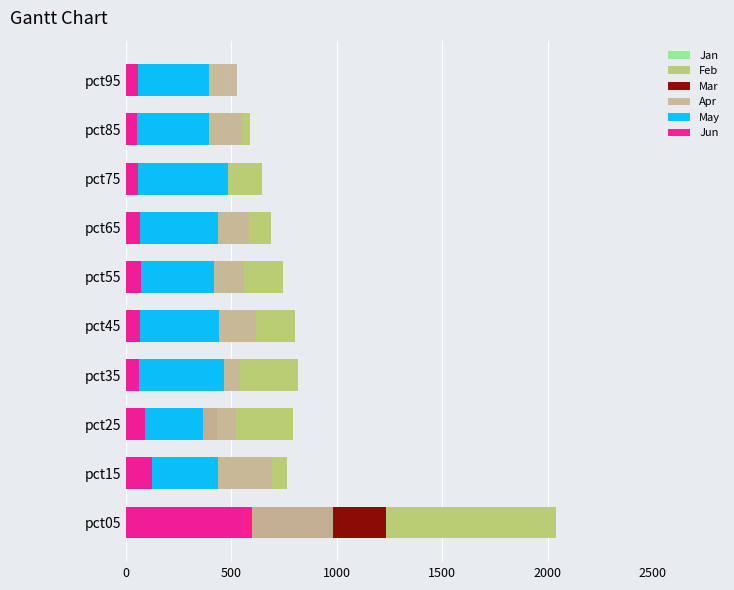

Reading left to right, transcribe all the data shown in this chart.

Jan: 1232.4	552.3	421.6	405.7	426.8	427.1	378.1	287.0	210.2	87.5
Feb: 2039.3	764.7	794.3	816.1	804.2	745.4	686.4	643.4	586.6	241.2
Mar: 1234.6	424.9	431.5	379.4	334.7	326.8	310.7	330.0	200.4	256.3
Apr: 981.0	694.4	521.7	540.2	616.7	558.5	581.9	454.0	552.7	526.3
May: 549.8	437.7	366.6	464.9	442.4	416.2	435.5	483.5	394.4	393.5
Jun: 595.8	123.5	92.8	61.1	65.2	72.1	65.3	55.9	53.1	59.1